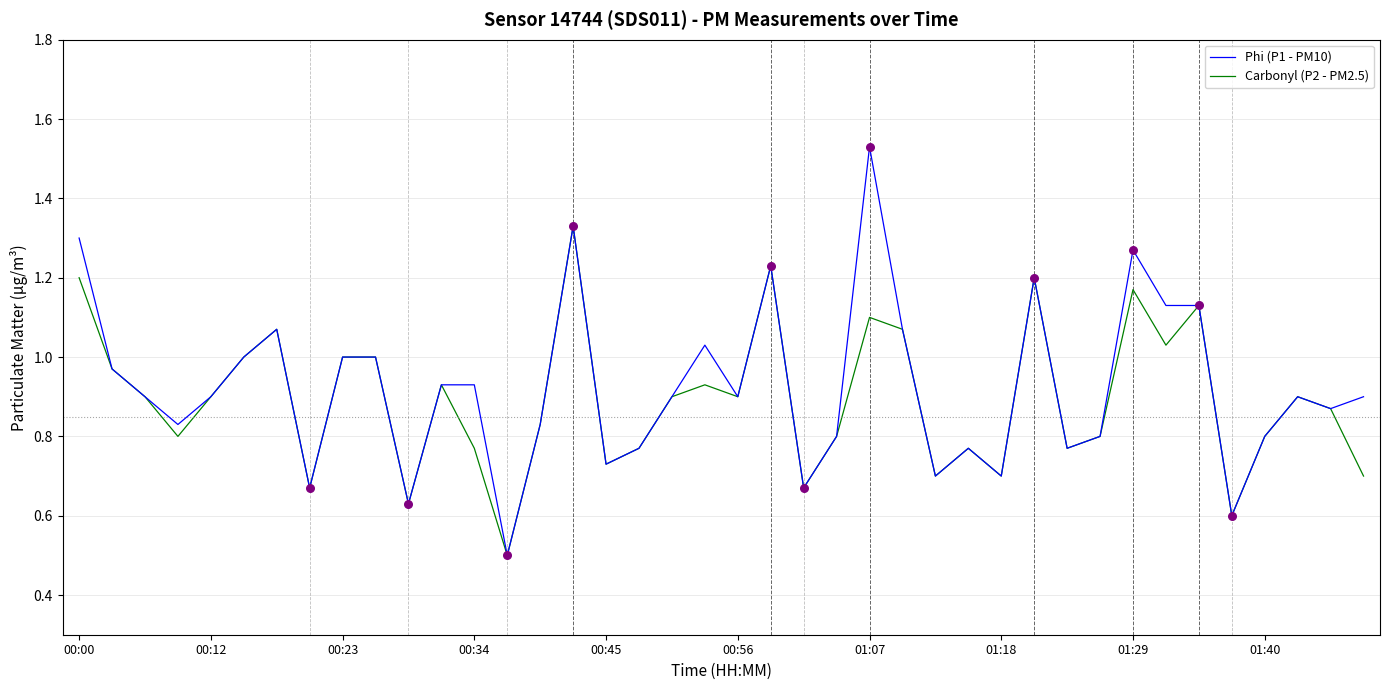

What are all the series names shown in the legend?

Phi (P1 - PM10), Carbonyl (P2 - PM2.5)